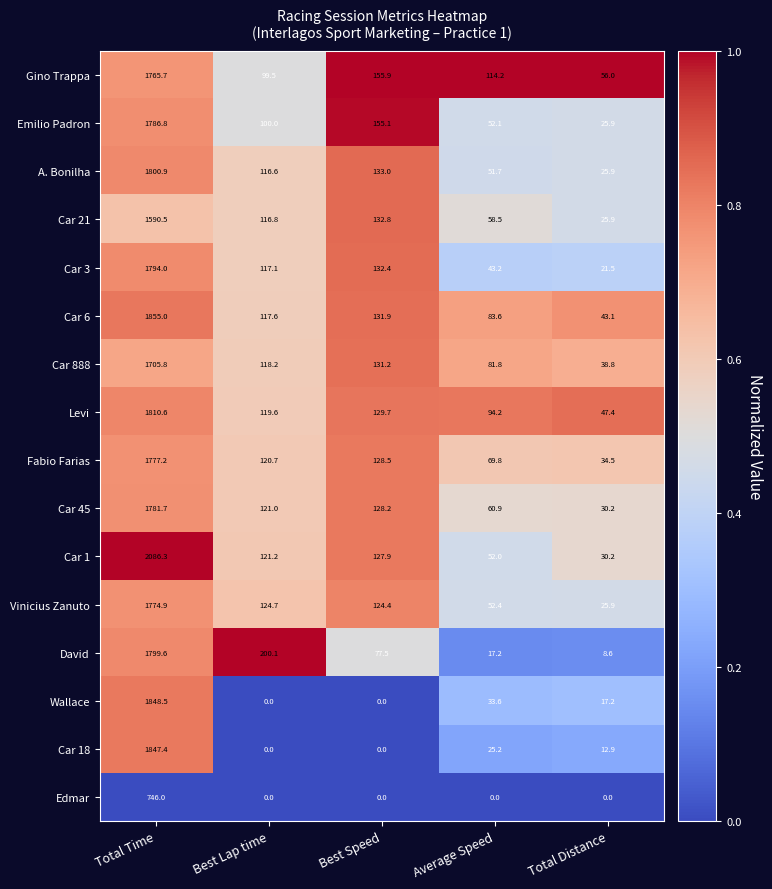

At which category does the chart reach its peak across all series?

Total Time